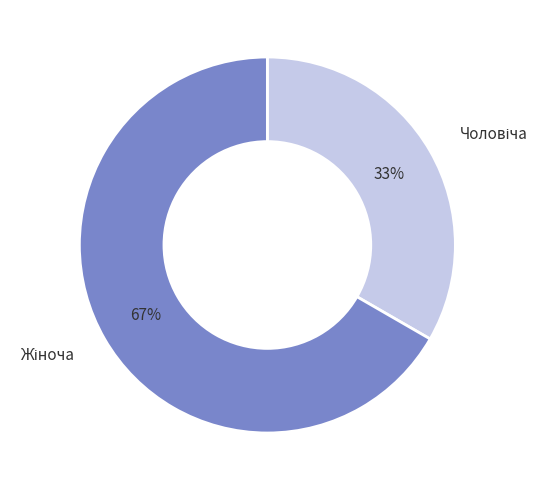

Is there any slice that represents more than half of the pie?

Yes